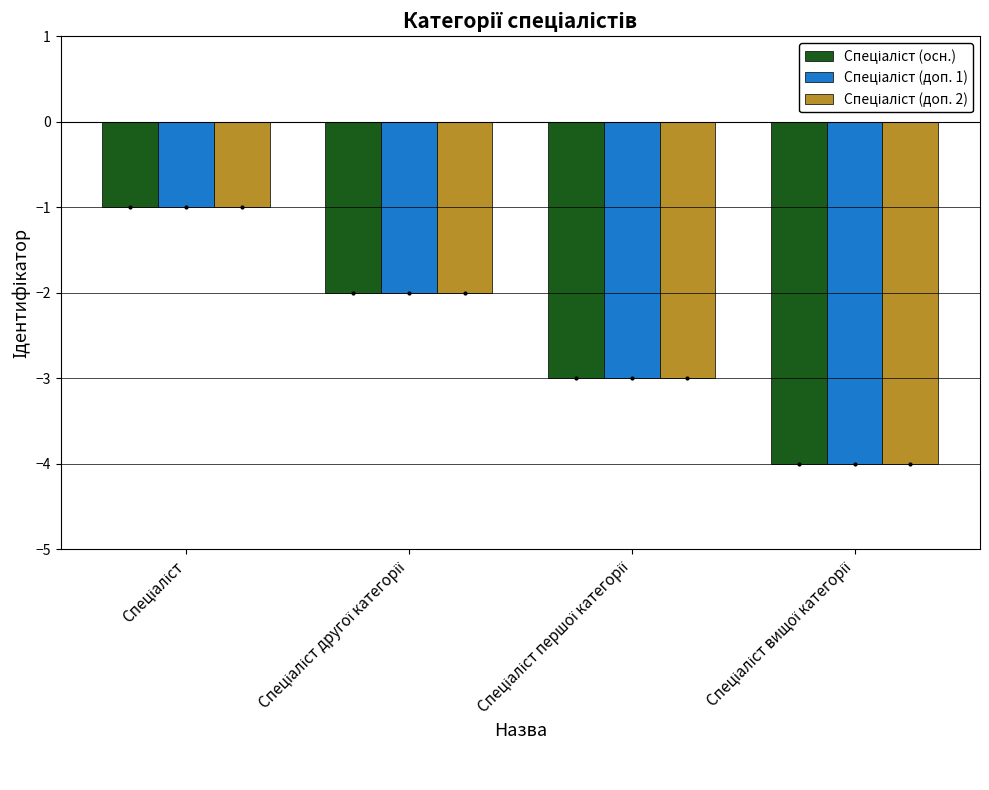

What is the smallest value displayed?

-4